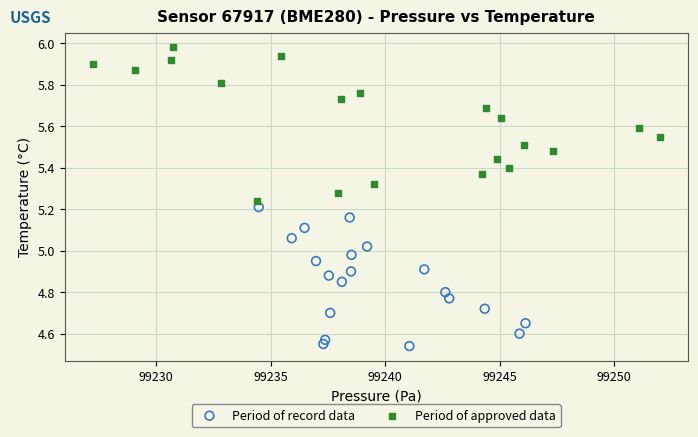

Which series reaches the minimum Y coordinate?

Period of record data